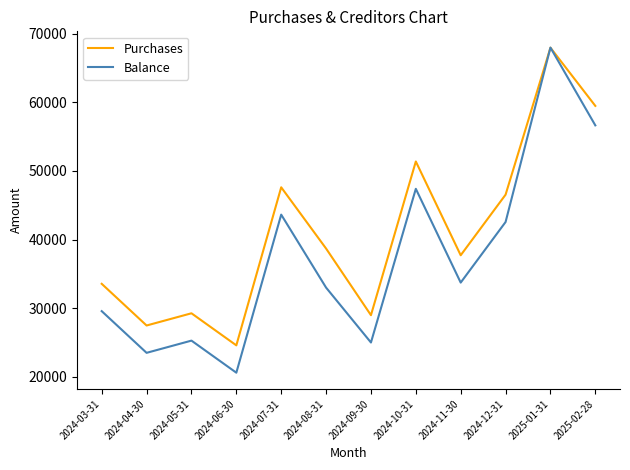

What position from the right is 2024-06-30?

9